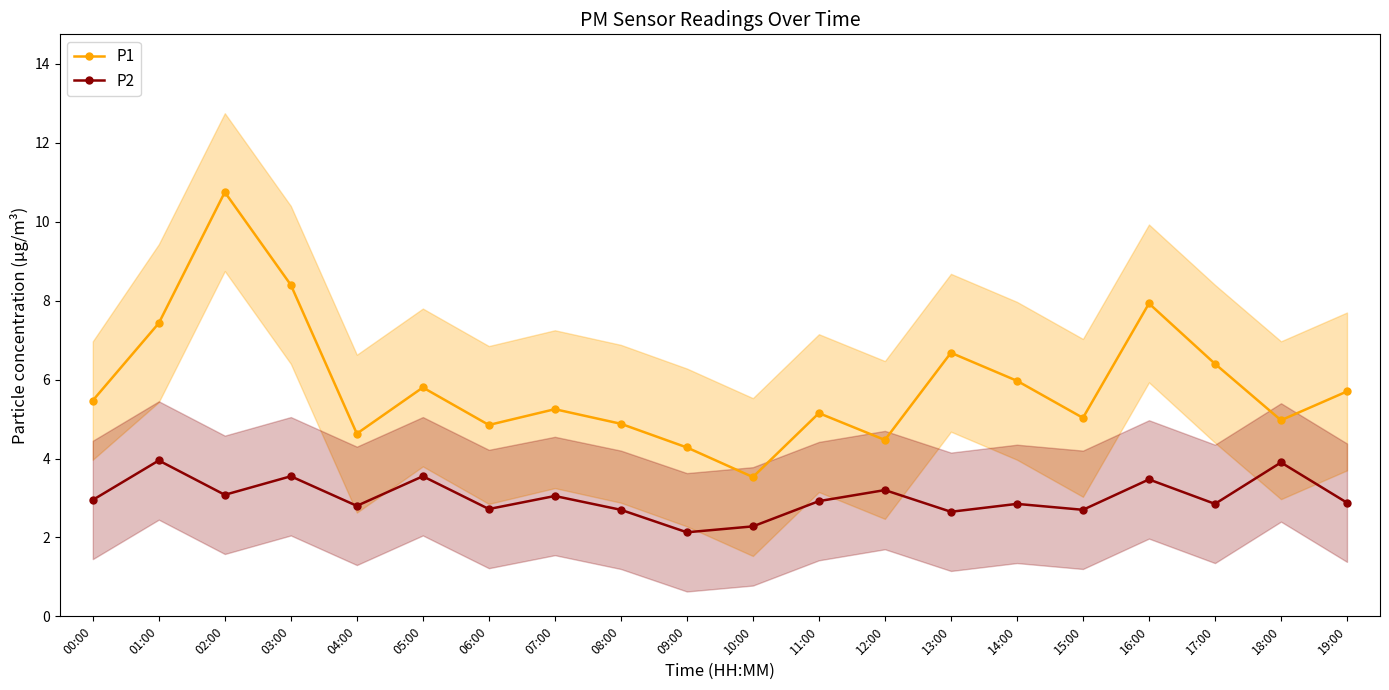

How many lines are shown in the chart?

2